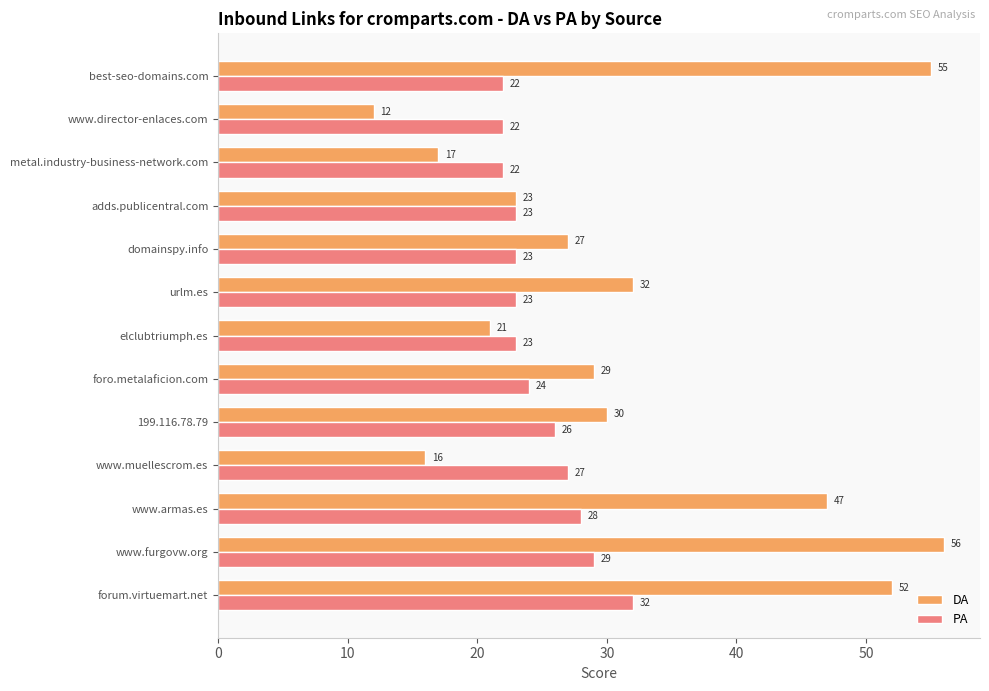

Between www.furgovw.org and elclubtriumph.es, which series saw the biggest shift?

DA